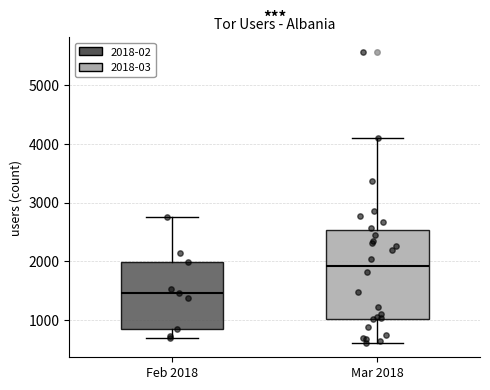

Reading left to right, transcribe this box plot: for each box, give where its median line is, the range the box spans, and where its two whiskers end, as read against the y-axis. The values are not printed on the chart, so give them approximately, as read against the axis.

Feb 2018: median 1500, box 800 to 2000, whiskers 700 to 2700
Mar 2018: median 1900, box 1000 to 2500, whiskers 600 to 4100